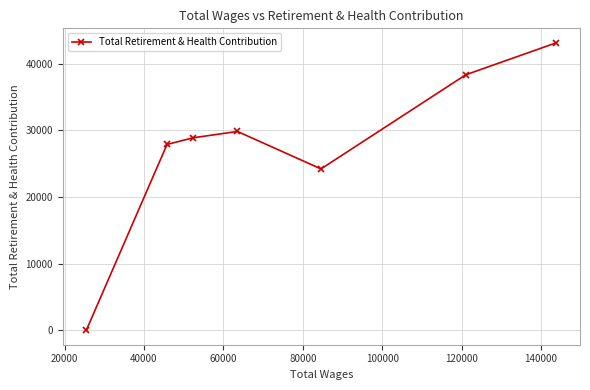

What is the difference between the maximum and minimum values?

43124